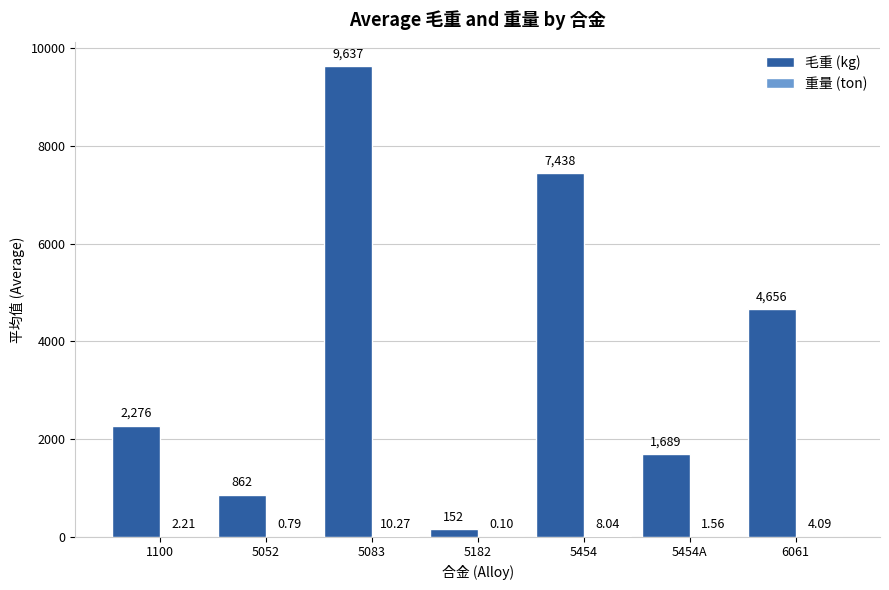

Does the chart contain stacked bars?

No